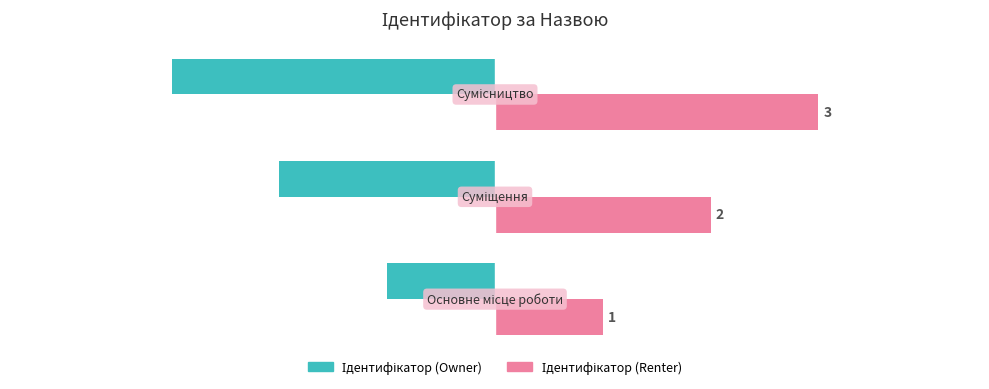

What is the smallest value displayed?

-3